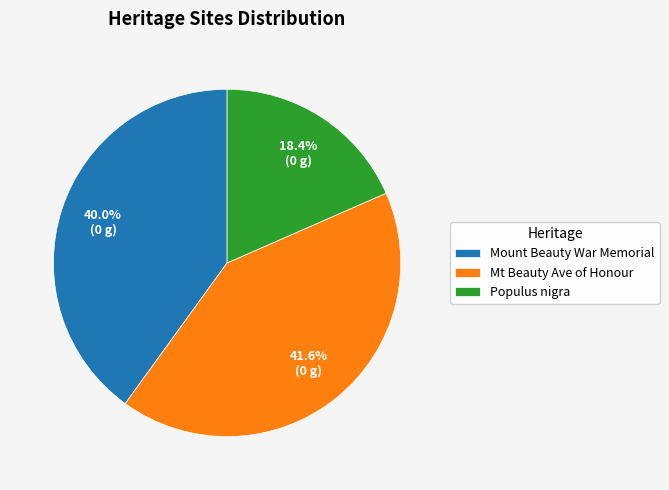

Combined, what portion of the pie is Mt Beauty Ave of Honour and Mount Beauty War Memorial?

81.6%